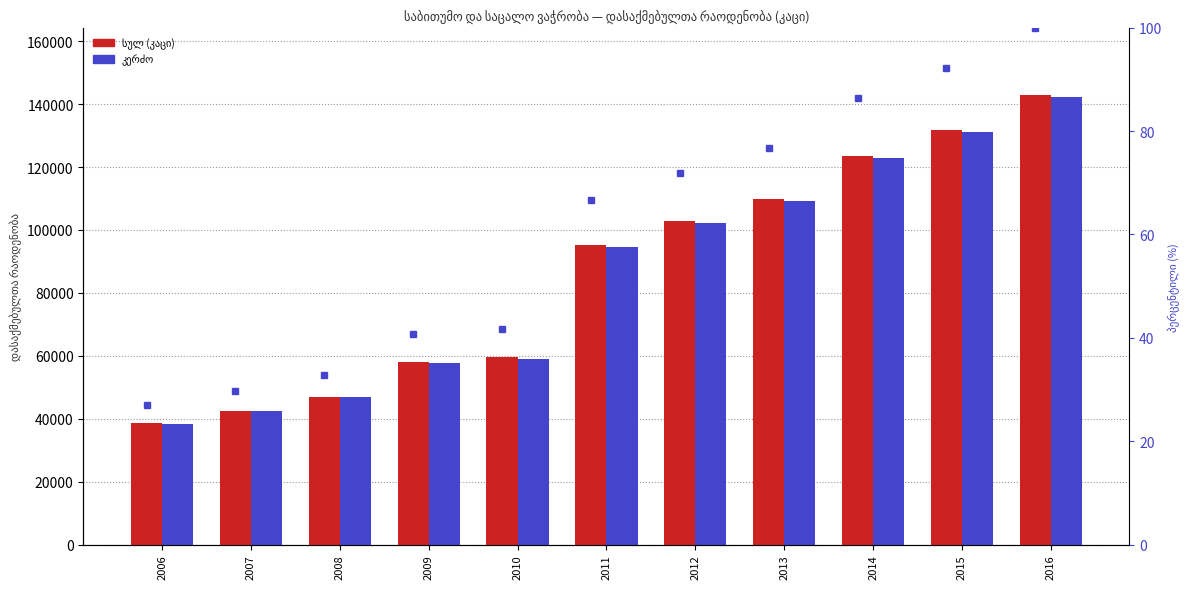

Which category has the lowest value in the სულ (კაცი) series?

2006